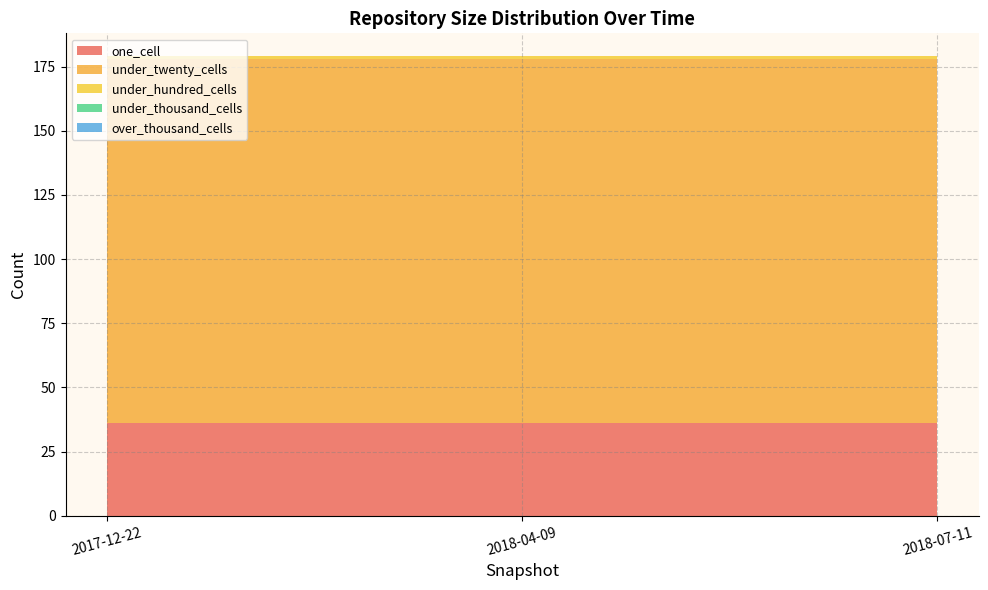

Reading right to left, what are all the values shown in this chart?

one_cell: 36	36	36
under_twenty_cells: 142	142	142
under_hundred_cells: 1	1	1
under_thousand_cells: 0	0	0
over_thousand_cells: 0	0	0